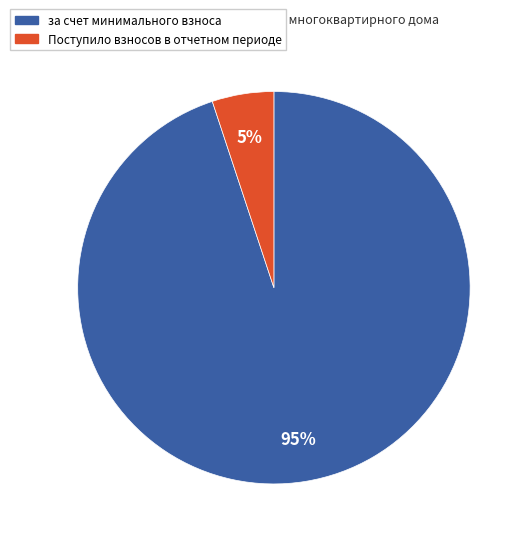

Count the number of slices in the pie.

2